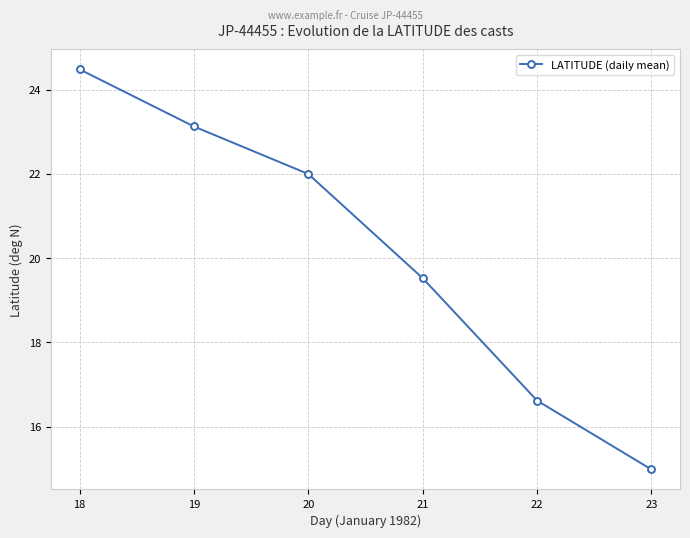

The chart shows a value of 38.6 at 18. True or false?

False